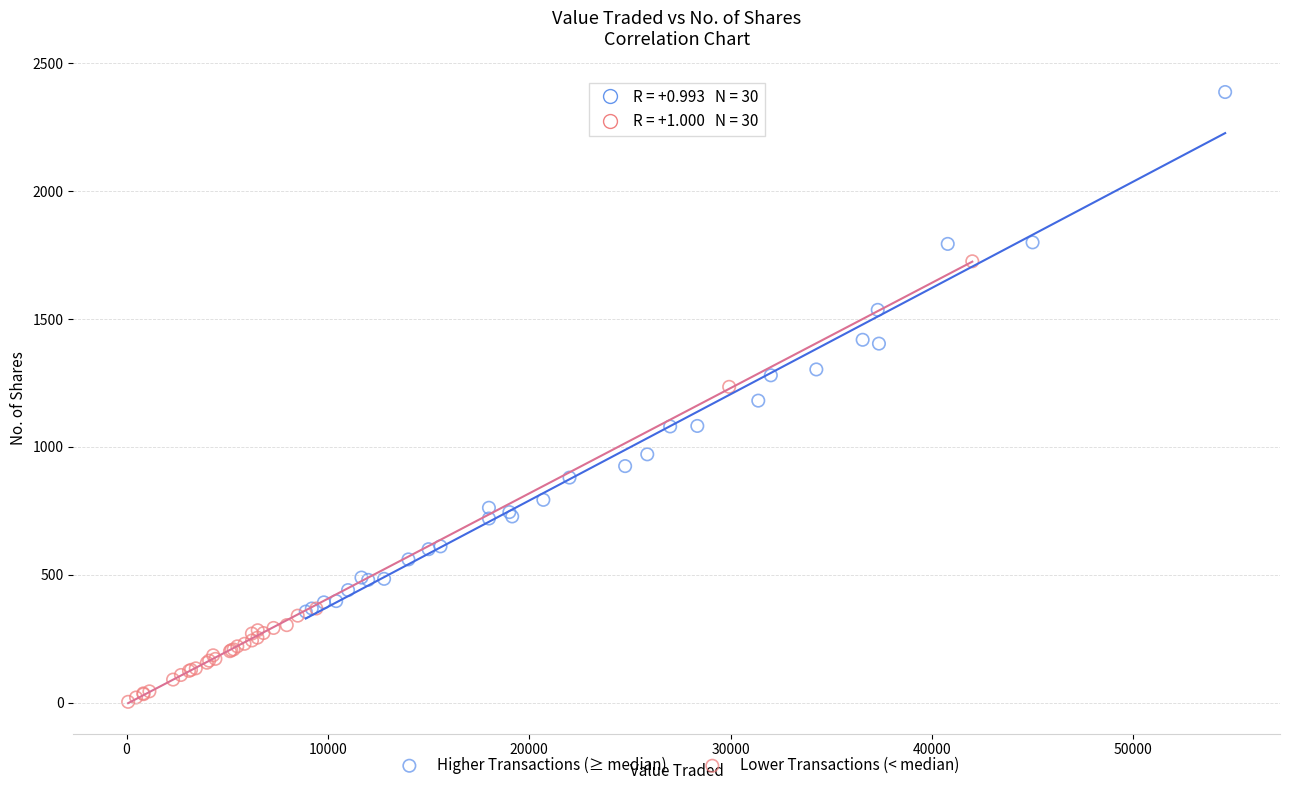

Which series reaches the minimum Y coordinate?

Lower Transactions (< median)